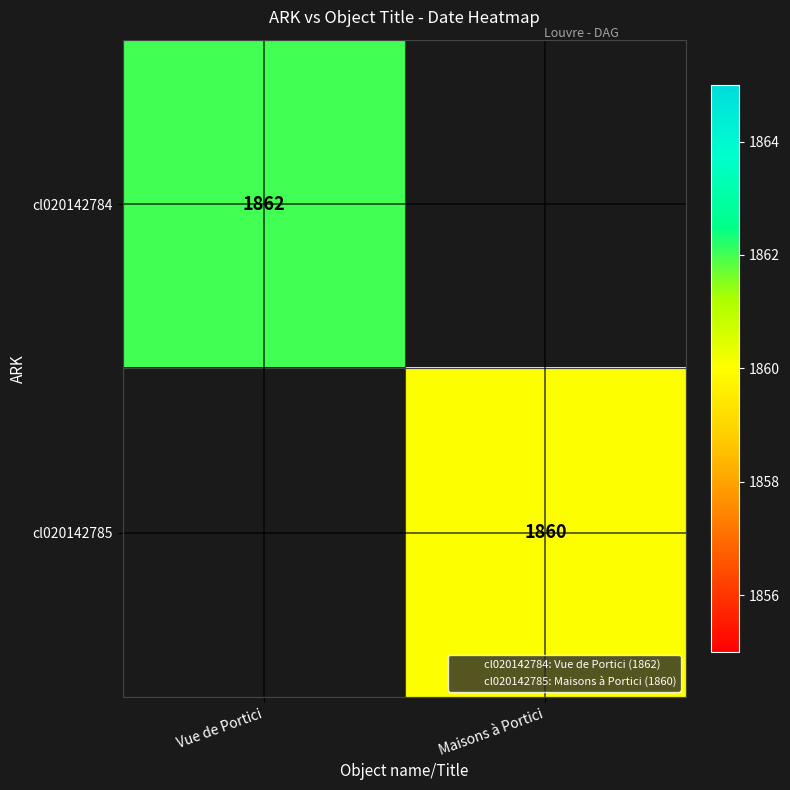

What is the greatest value displayed?

1862